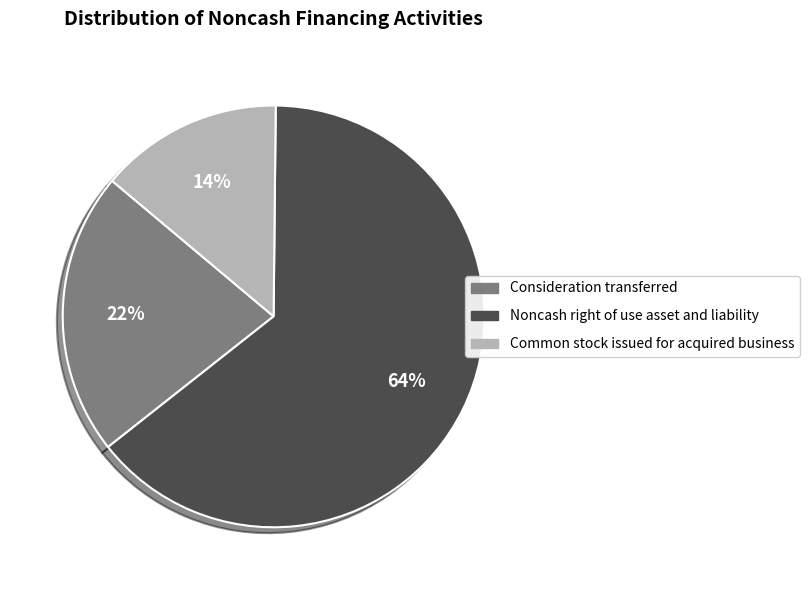

Which slice is the smallest?

Common stock issued for acquired business